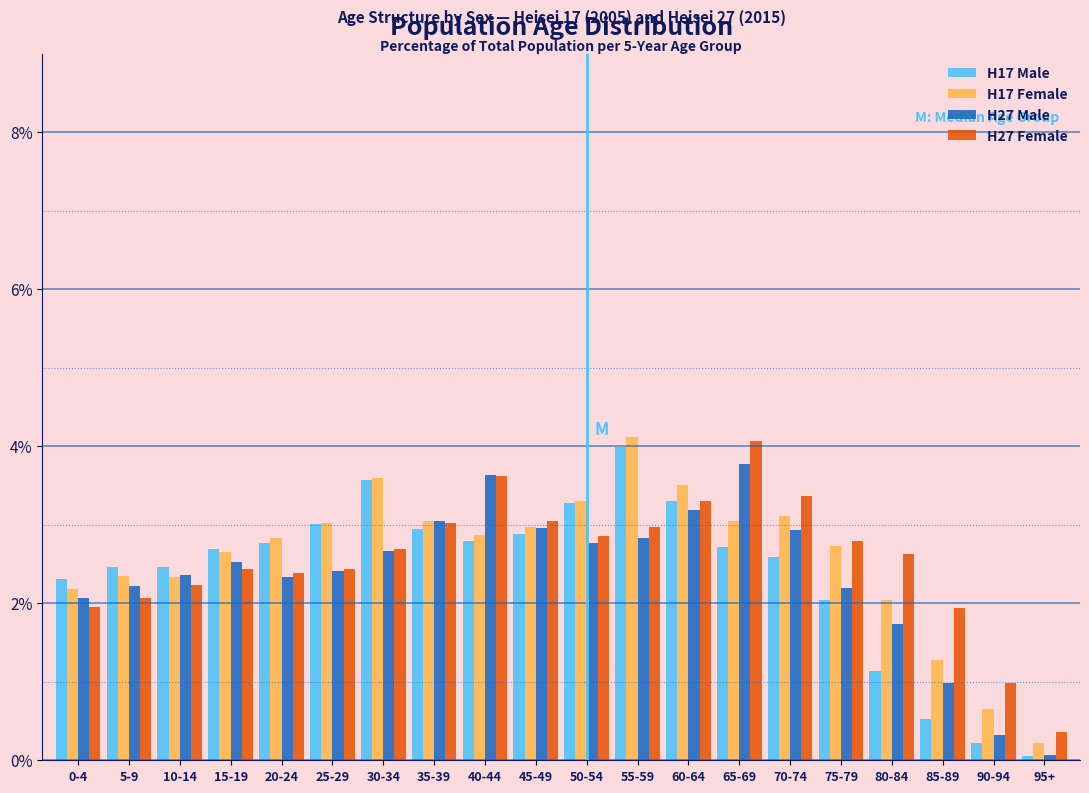

What is the difference between the H17 Female values at 85-89 and 50-54?

2.0